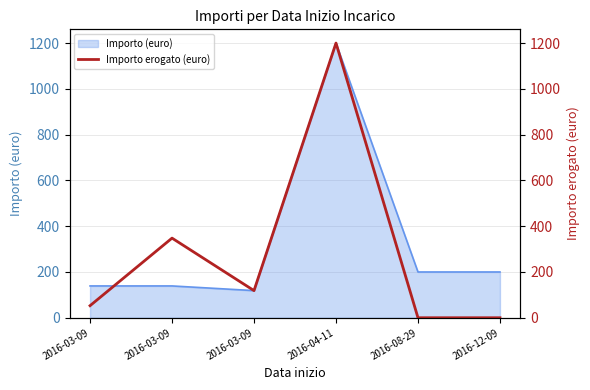

At which label is the value closest to 600?

2016-03-09